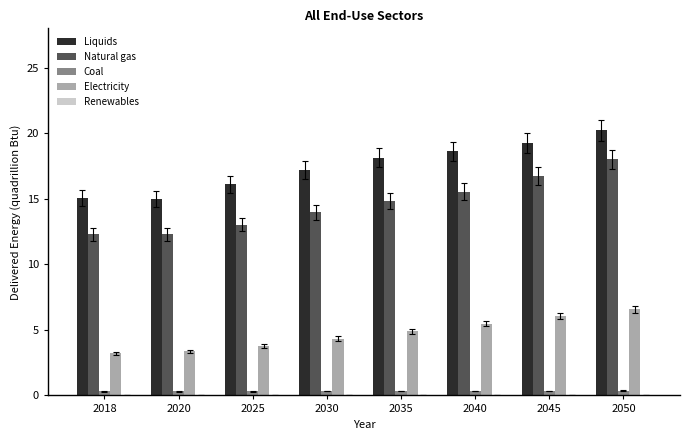

At which label does Electricity first exceed 4?

2030